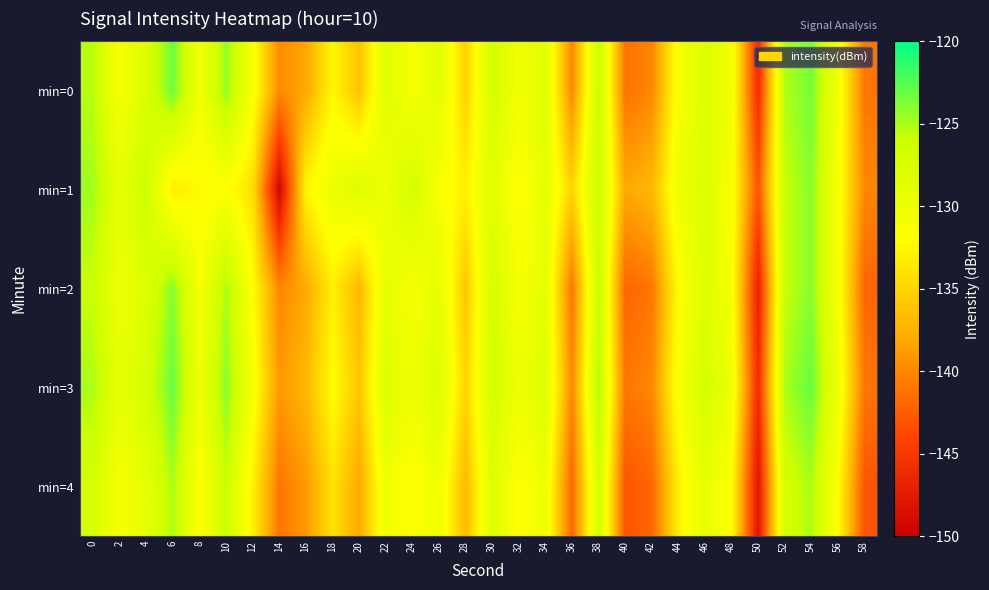

Reading left to right, transcribe all the data shown in this chart.

min=0: 0=-125.5	2=-131.0	4=-127.7	6=-123.2	8=-130.6	10=-124.3	12=-131.2	14=-139.8	16=-138.0	18=-132.4	20=-136.2	22=-128.5	24=-130.9	26=-128.8	28=-135.2	30=-127.0	32=-130.5	34=-128.4	36=-140.1	38=-126.0	40=-141.2	42=-140.1	44=-131.1	46=-127.9	48=-130.5	50=-146.0	52=-125.2	54=-123.5	56=-130.7	58=-141.0
min=1: 0=-124.7	2=-129.1	4=-126.2	6=-133.4	8=-132.3	10=-131.6	12=-134.3	14=-149.3	16=-132.5	18=-129.8	20=-128.0	22=-130.0	24=-127.0	26=-131.0	28=-133.0	30=-128.5	32=-132.0	34=-129.0	36=-135.0	38=-126.0	40=-138.0	42=-137.0	44=-130.0	46=-128.0	48=-131.0	50=-143.0	52=-126.0	54=-124.0	56=-131.0	58=-140.0
min=2: 0=-126.0	2=-130.0	4=-128.0	6=-124.0	8=-131.0	10=-125.0	12=-132.0	14=-140.0	16=-138.0	18=-133.0	20=-137.0	22=-129.0	24=-131.0	26=-129.0	28=-136.0	30=-127.0	32=-131.0	34=-129.0	36=-141.0	38=-126.0	40=-142.0	42=-141.0	44=-132.0	46=-128.0	48=-131.0	50=-147.0	52=-126.0	54=-124.0	56=-131.0	58=-142.0
min=3: 0=-125.0	2=-129.0	4=-127.0	6=-123.0	8=-130.0	10=-124.0	12=-131.0	14=-139.0	16=-137.0	18=-132.0	20=-136.0	22=-128.0	24=-130.0	26=-128.0	28=-135.0	30=-127.0	32=-130.0	34=-128.0	36=-140.0	38=-125.0	40=-141.0	42=-140.0	44=-131.0	46=-127.0	48=-130.0	50=-146.0	52=-125.0	54=-123.0	56=-130.0	58=-141.0
min=4: 0=-127.0	2=-131.0	4=-129.0	6=-125.0	8=-132.0	10=-126.0	12=-133.0	14=-141.0	16=-139.0	18=-134.0	20=-138.0	22=-130.0	24=-132.0	26=-130.0	28=-137.0	30=-128.0	32=-132.0	34=-130.0	36=-142.0	38=-127.0	40=-143.0	42=-142.0	44=-133.0	46=-129.0	48=-132.0	50=-148.0	52=-127.0	54=-125.0	56=-132.0	58=-143.0